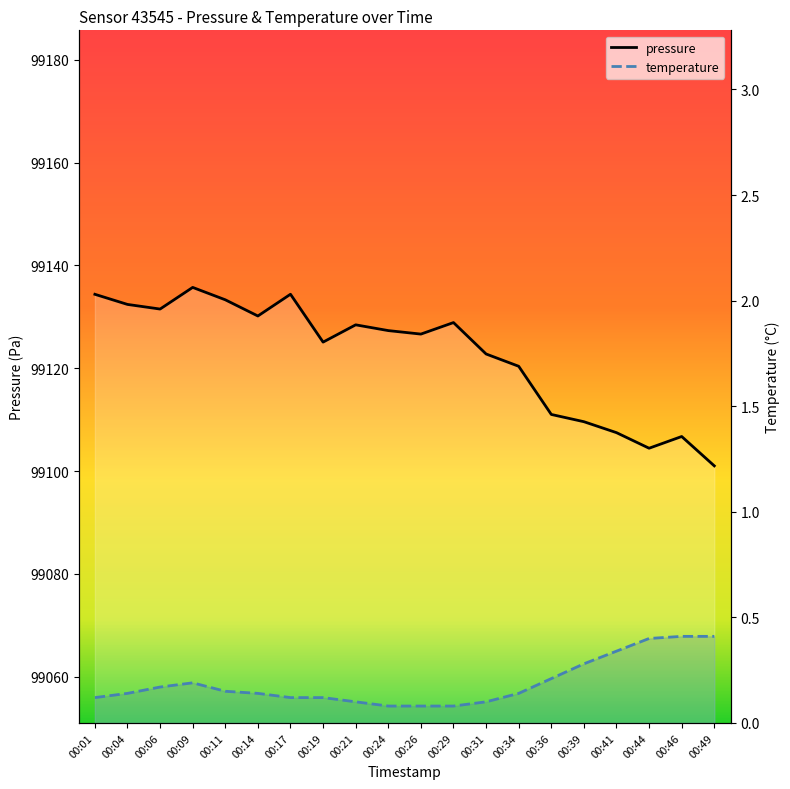

Is this an area chart (filled region under the line)?

No